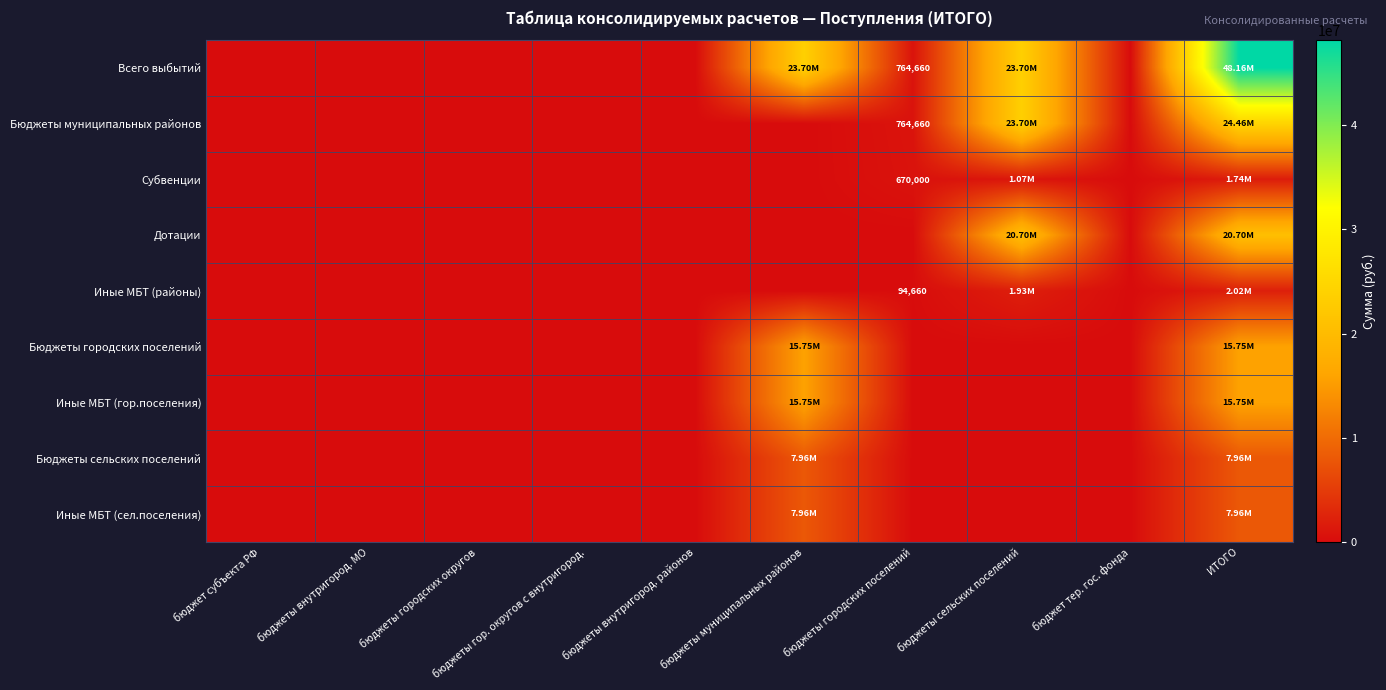

Which series has the largest range (max minus min)?

Всего выбытий